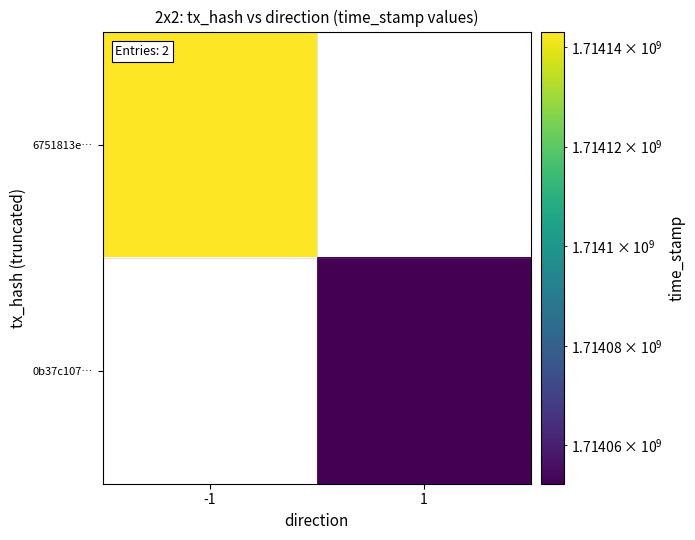

Rank the categories by 0b37c107… value from lowest to highest.

-1, 1